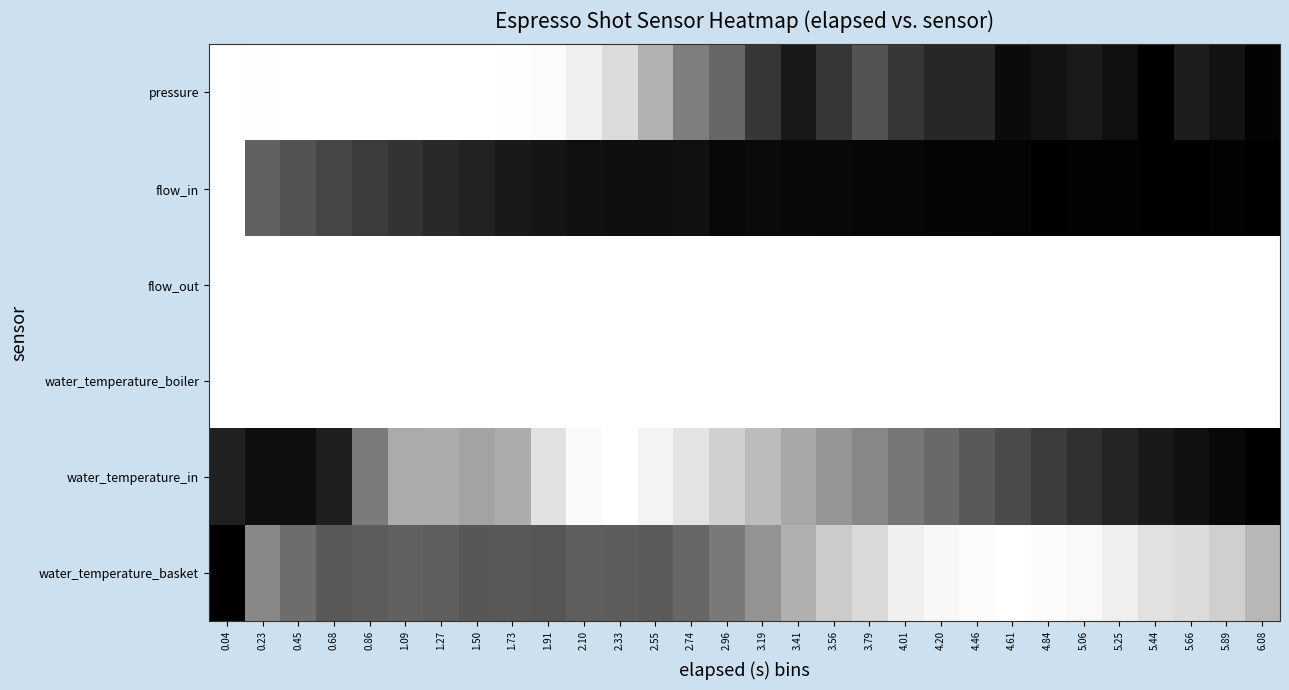

Which series changed the most between 0.86 and 5.89?

pressure